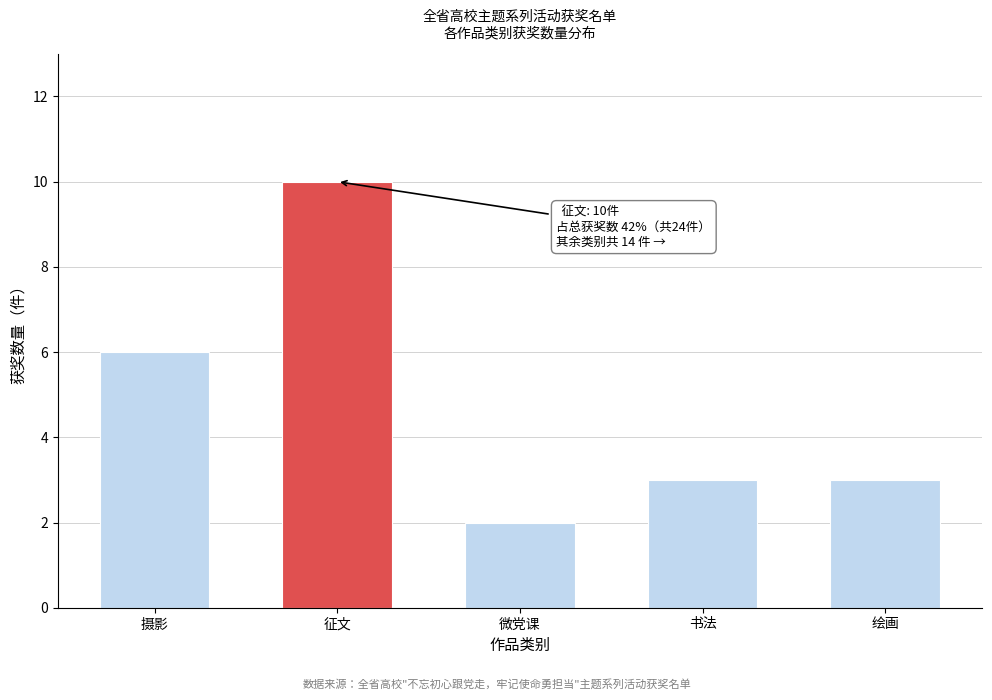

Reading left to right, transcribe all the data shown in this chart.

摄影=6	征文=10	微党课=2	书法=3	绘画=3